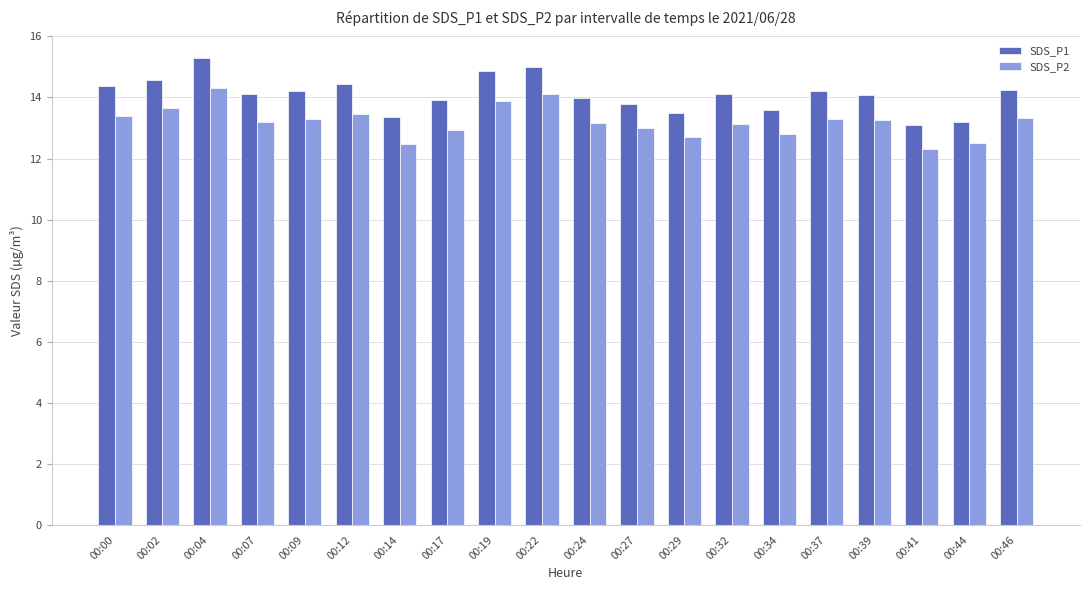

Rank the series by their average value, from highest to lowest.

SDS_P1, SDS_P2